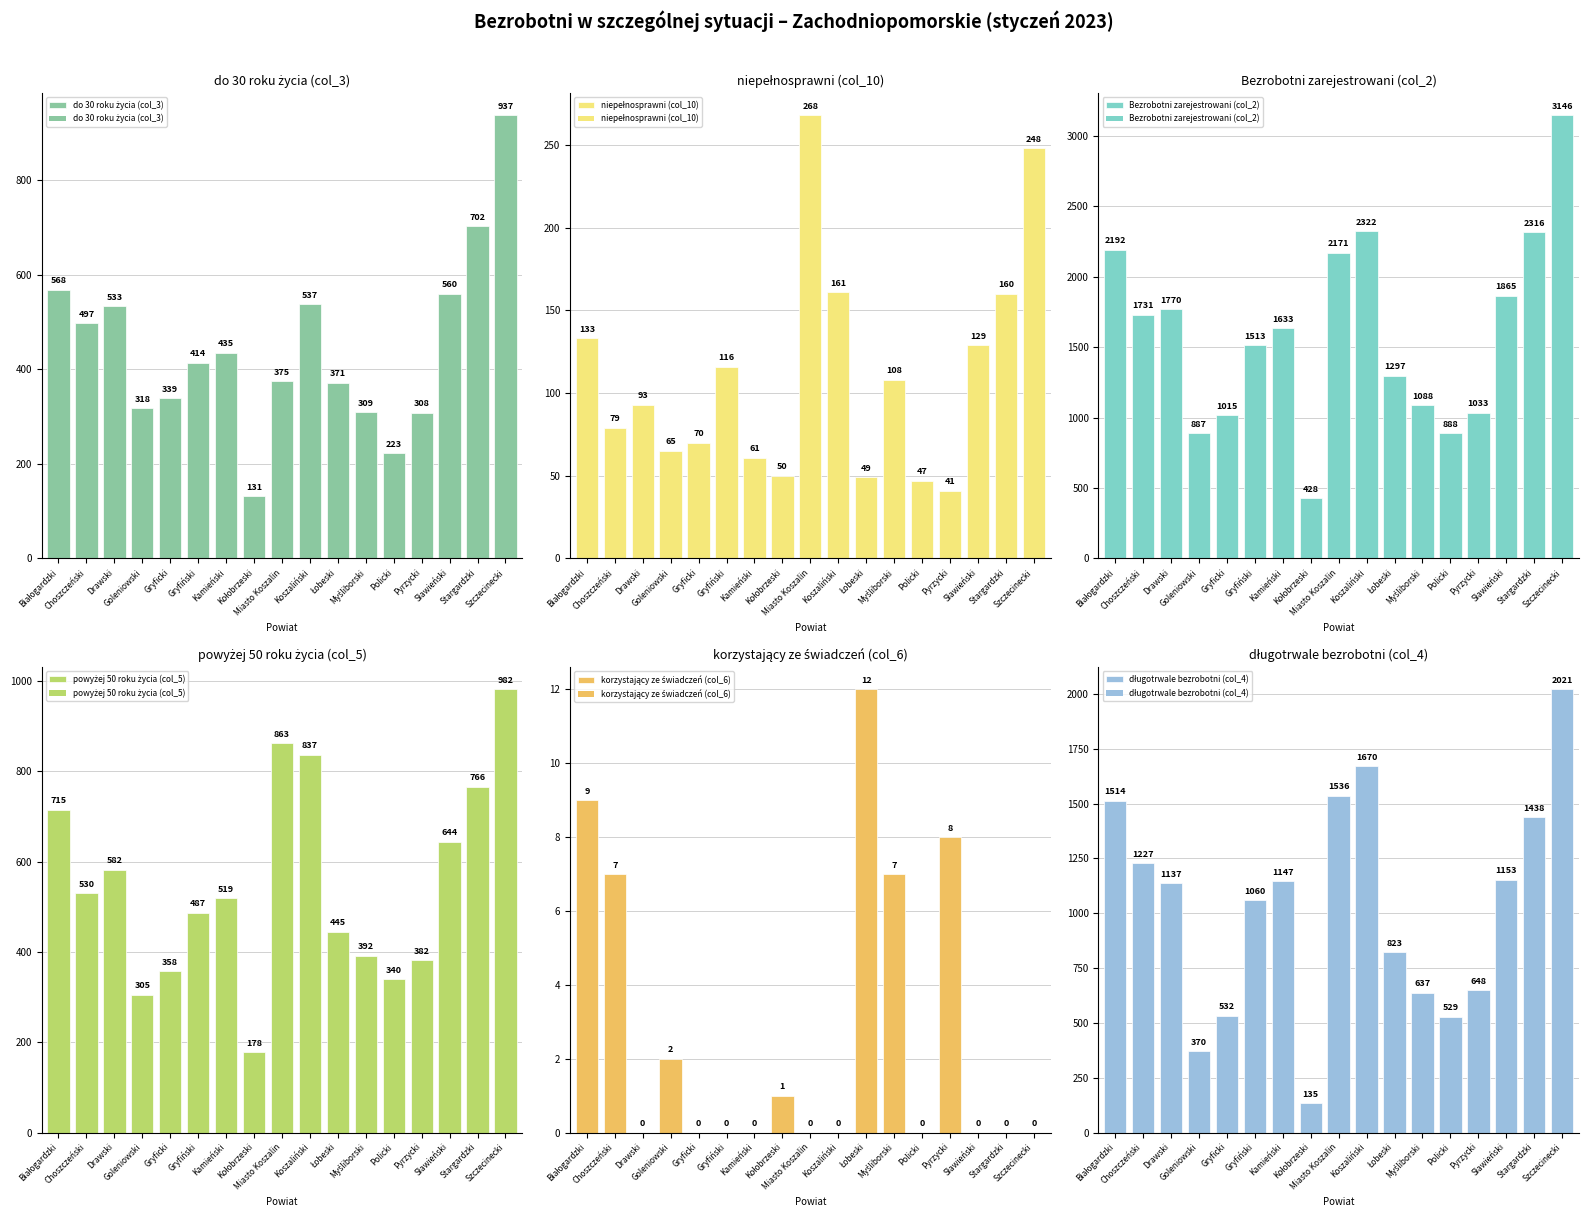

Between Gryfiński and Kamieński, which series saw the biggest shift?

Bezrobotni zarejestrowani (col_2)